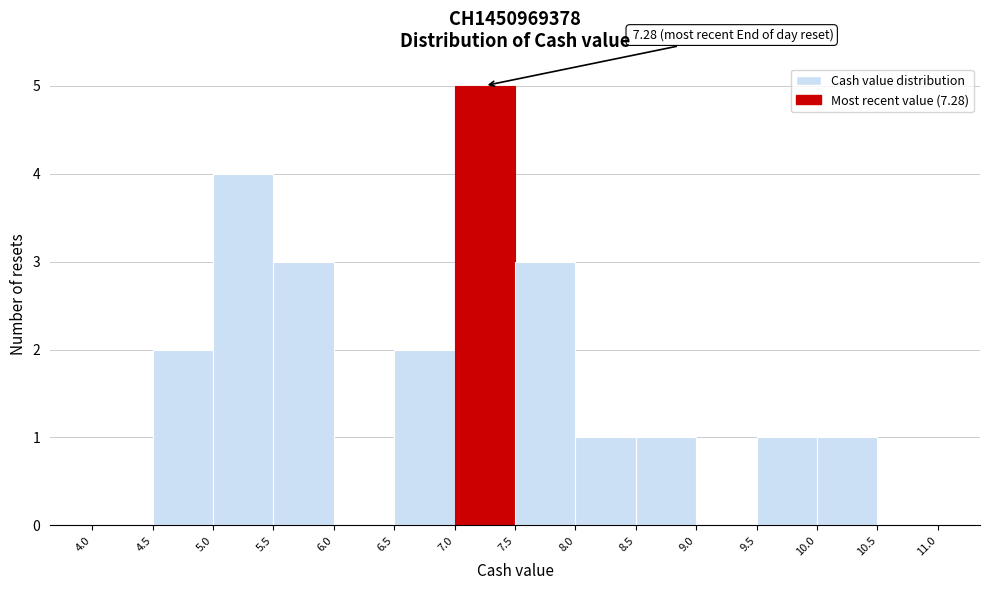

Which range on the x-axis has the tallest bar?

7.0 to 7.5